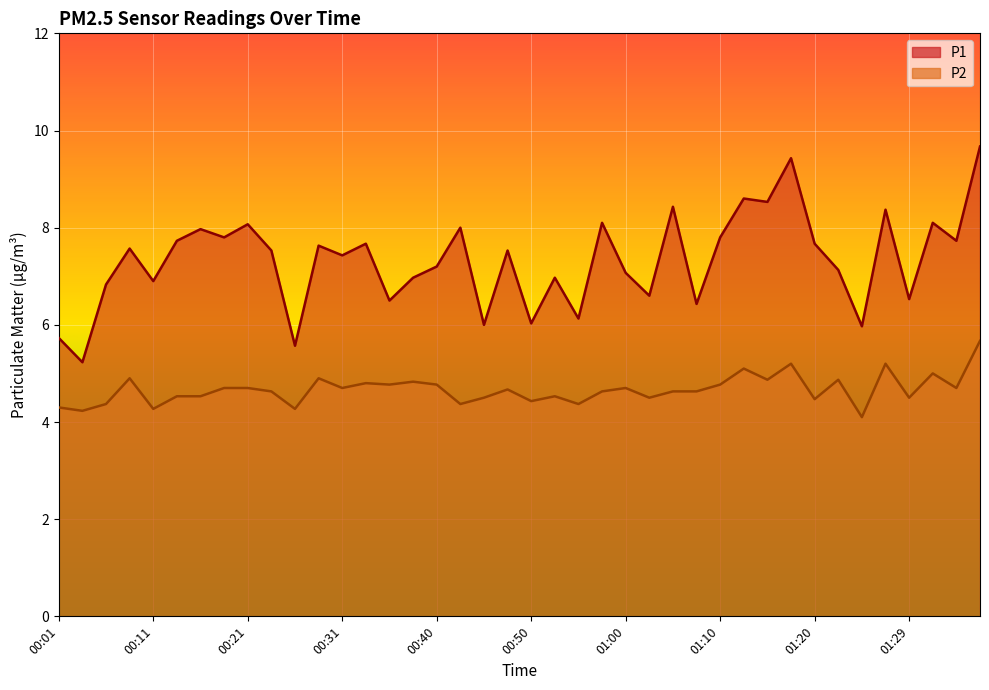

What are all the series names shown in the legend?

P1, P2